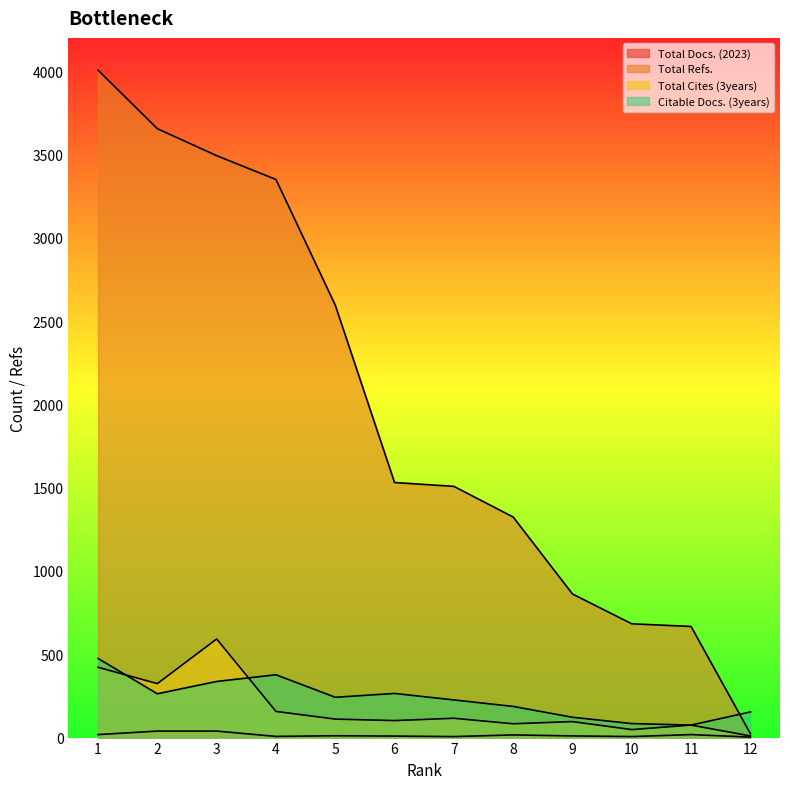

Between 1 and 10, which is larger?

1